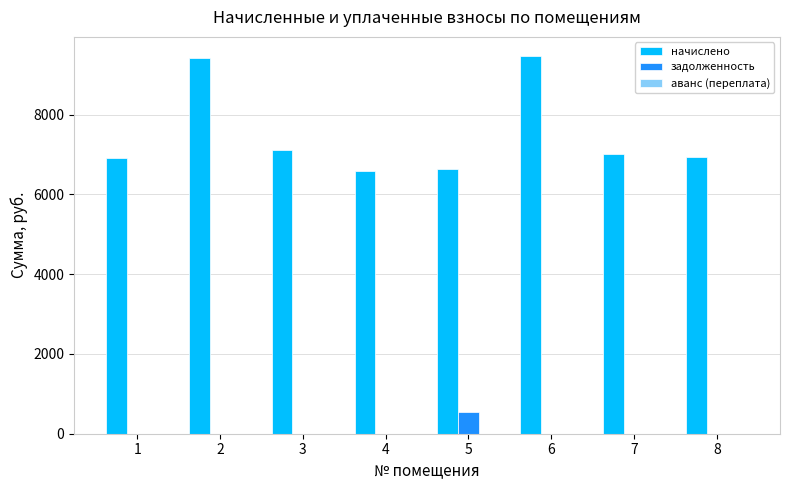

What is the highest value of the задолженность series?

552.0